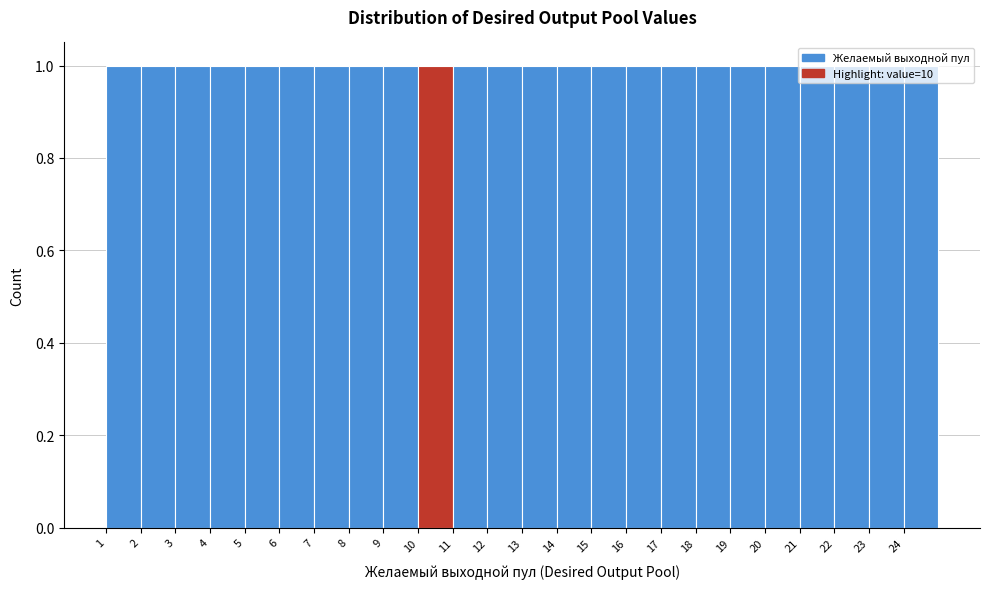

What is the height of the bar covering 1 to 2 on the x-axis? The values are not printed on the chart, so give them approximately, as read against the axis.

1